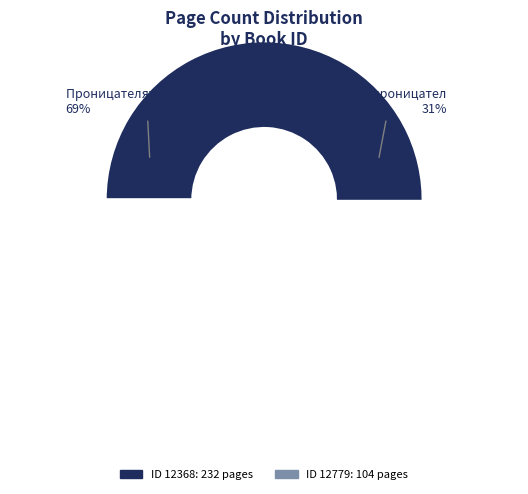

To the nearest percent, what portion does 12368 represent?

69%